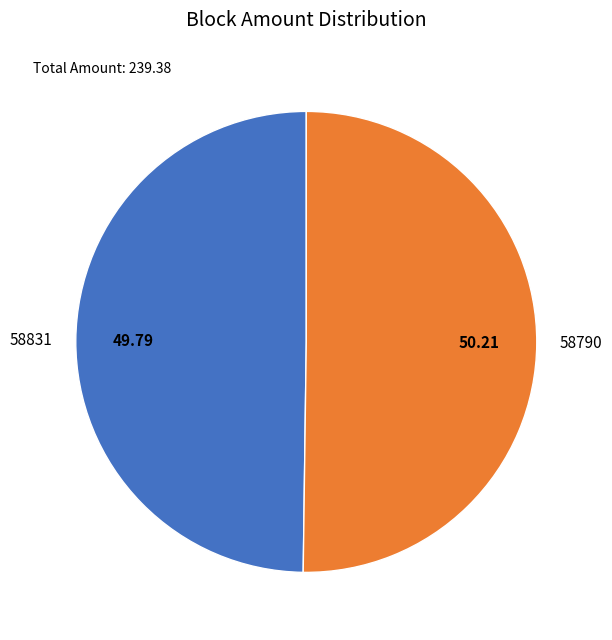

Count the number of slices in the pie.

2